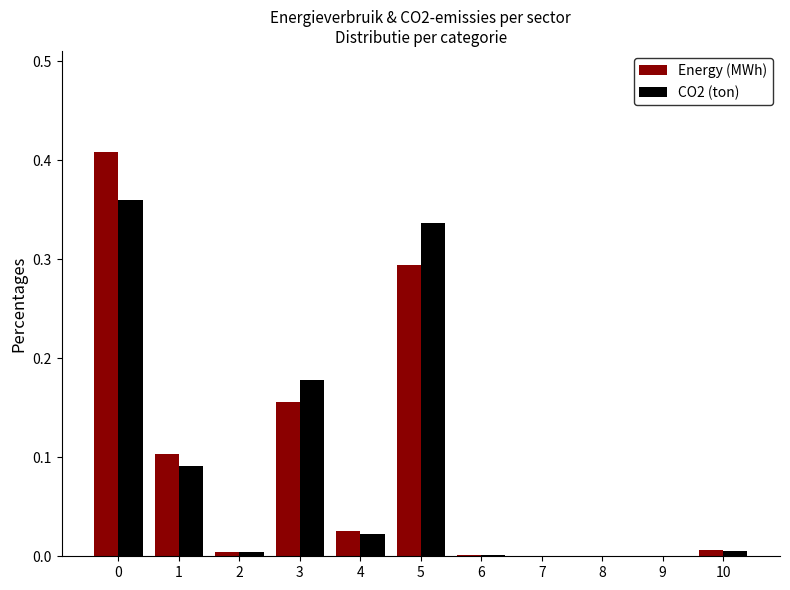

The value of CO2 (ton) at 9 is -0.2. True or false?

False